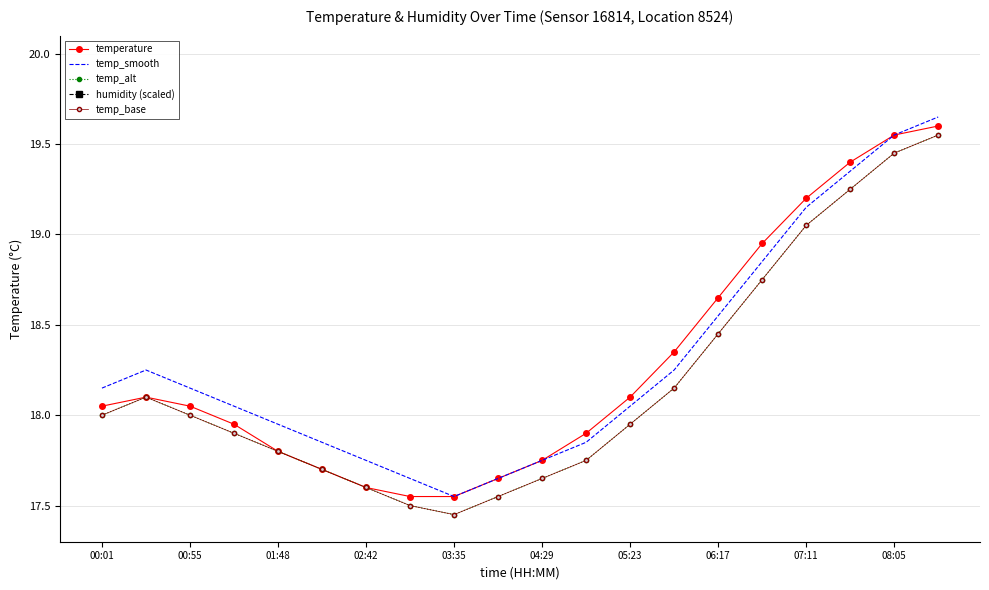

Rank the series at 08:05 from highest to lowest value.

humidity (scaled), temperature, temp_smooth, temp_alt, temp_base